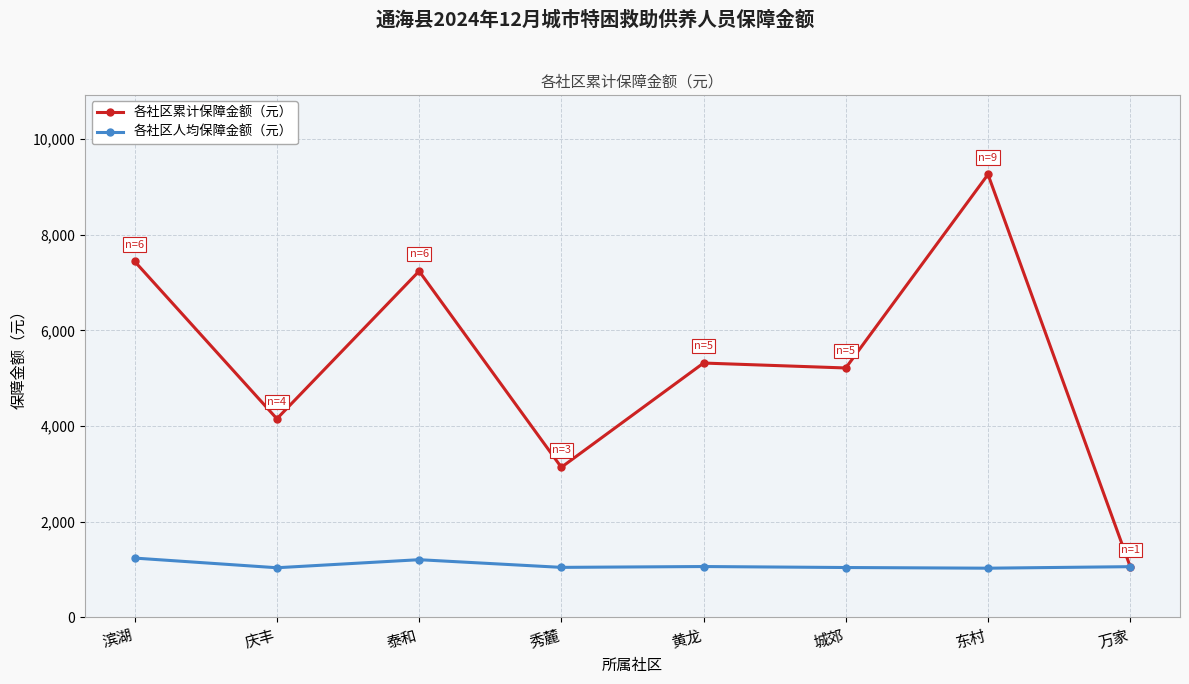

What is the total value across all series at 黄龙?

6382.8